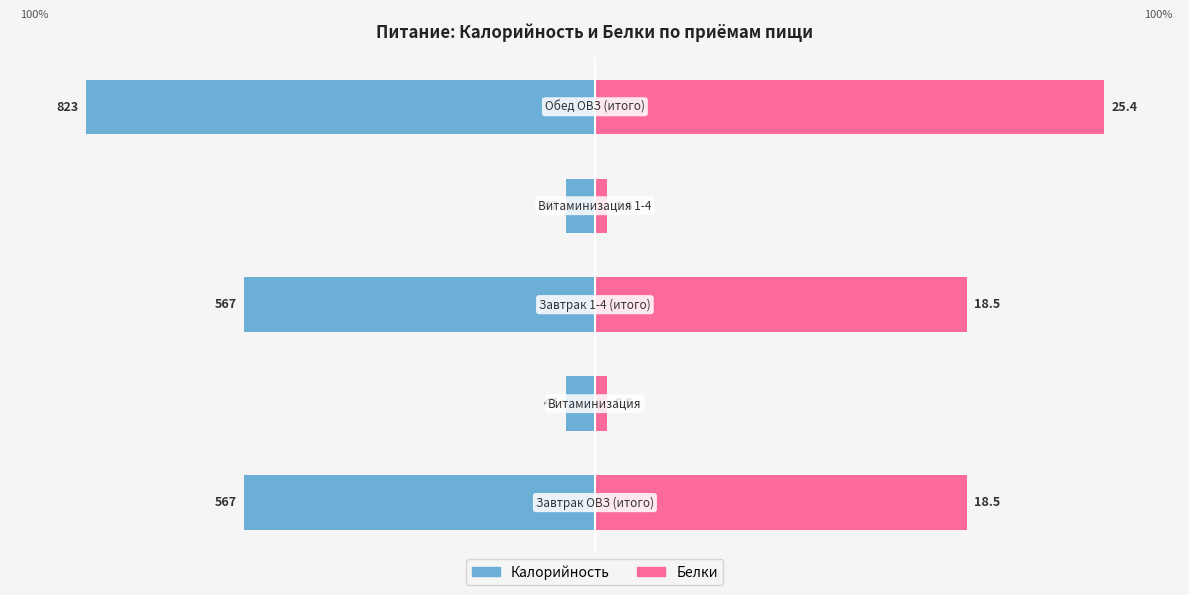

How many series are shown in this chart?

2